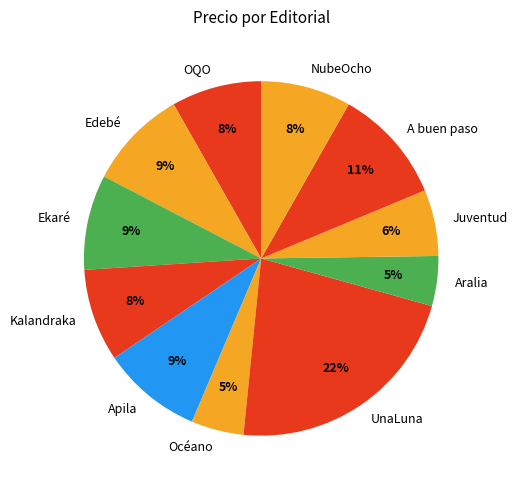

Does Apila represent more than half of the total?

No